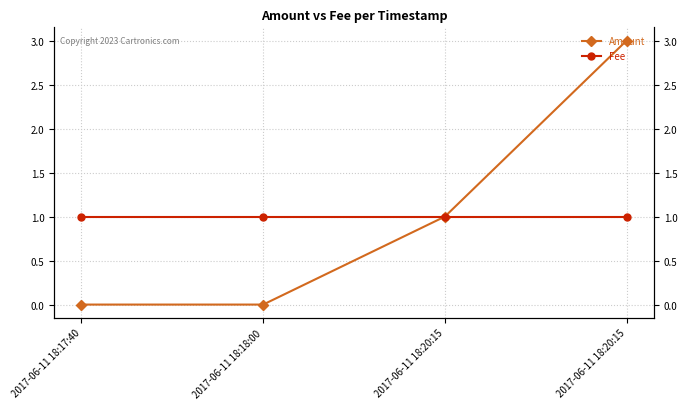

Which label corresponds to the largest value in the chart?

2017-06-11 18:20:15